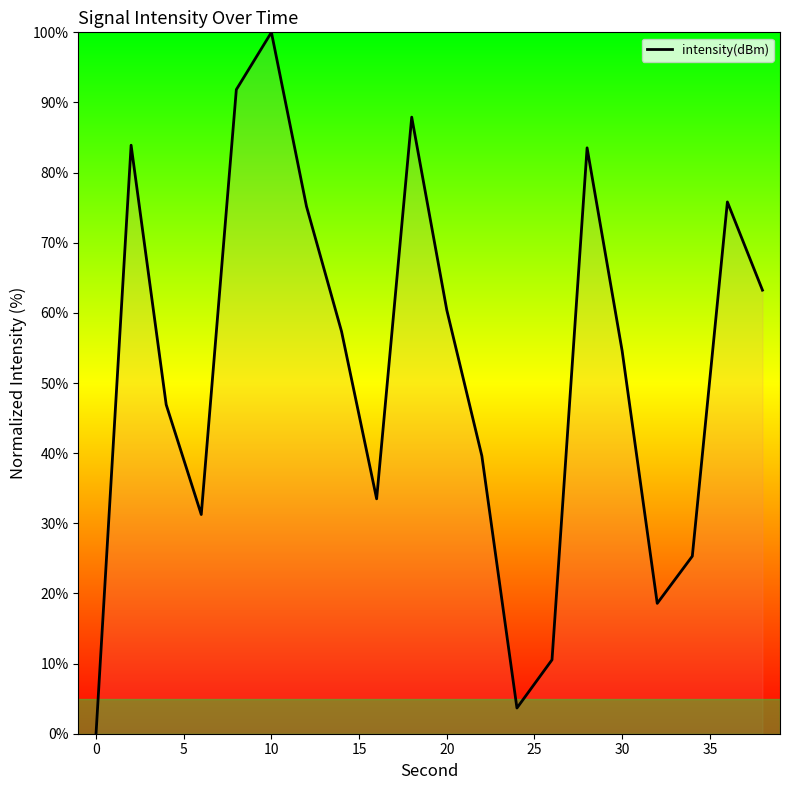

How many lines are shown in the chart?

1